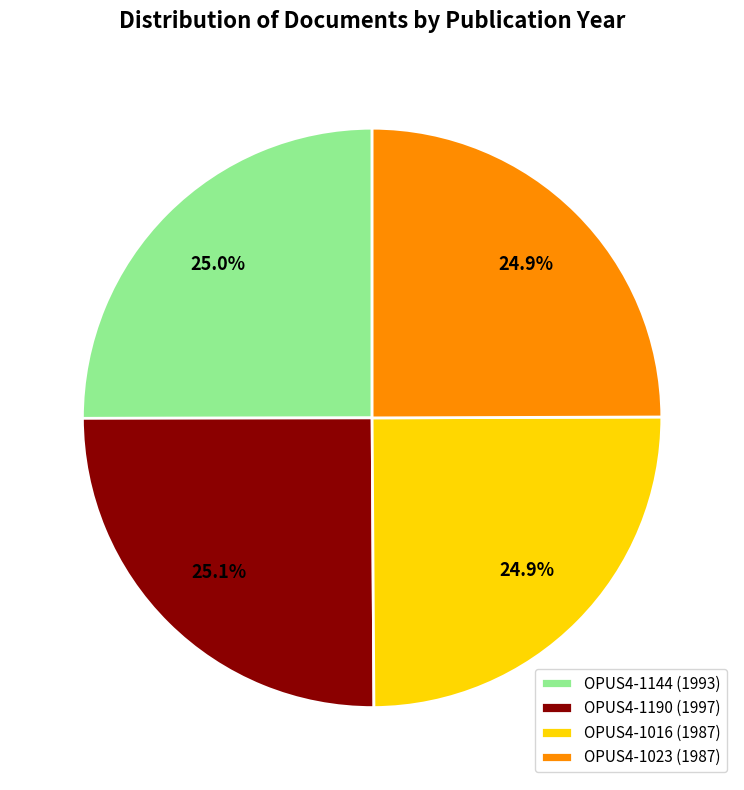

What portion of the pie excludes OPUS4-1144 (1993)?

75.0%